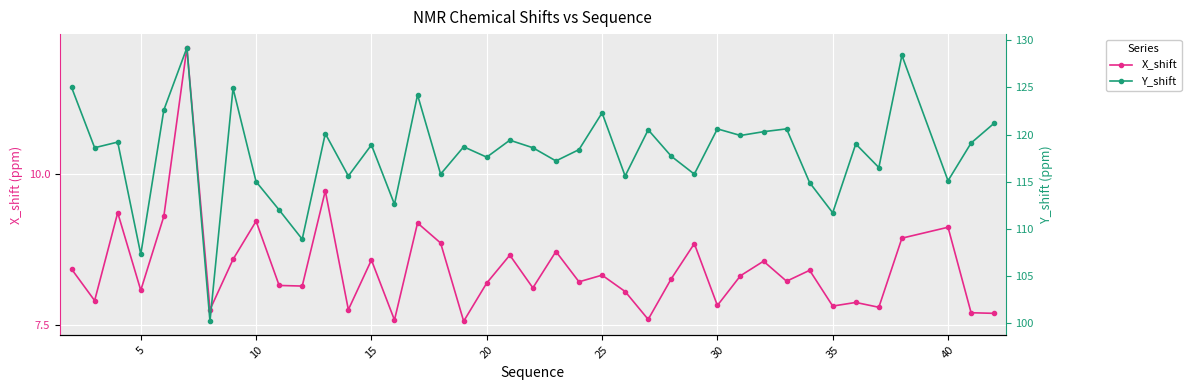

What is the difference between the maximum and minimum values in the X_shift series?

4.5